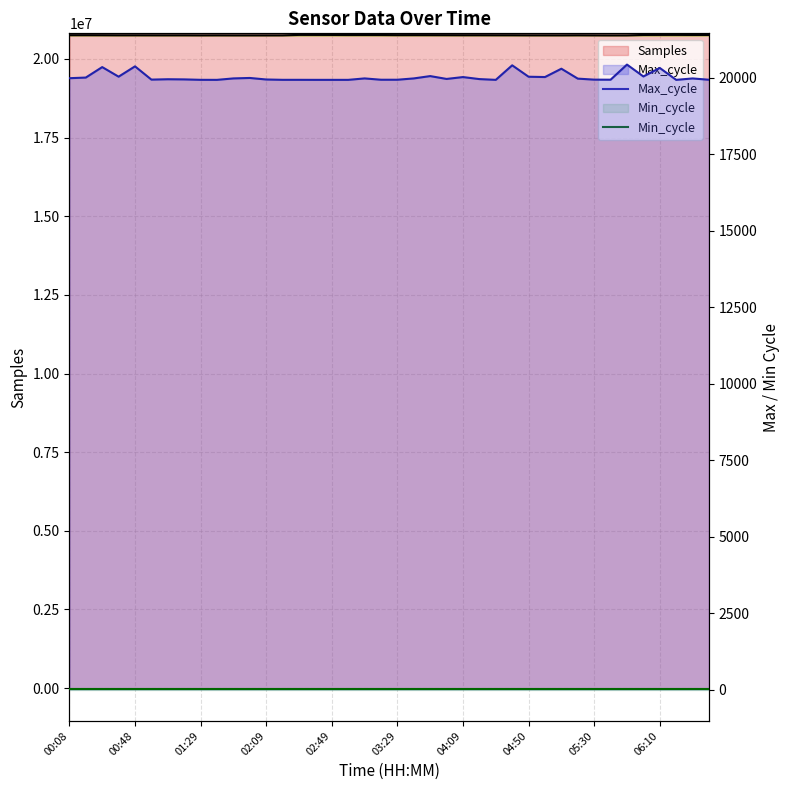

What is the approximate value of Max_cycle at 03:29?

19929